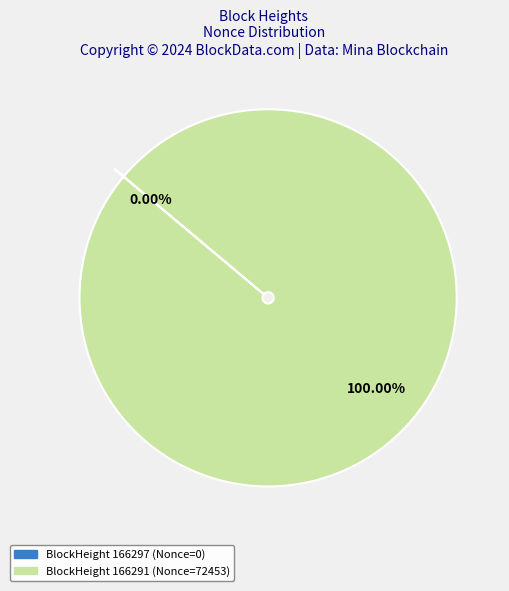

Is there a majority slice in this chart?

Yes